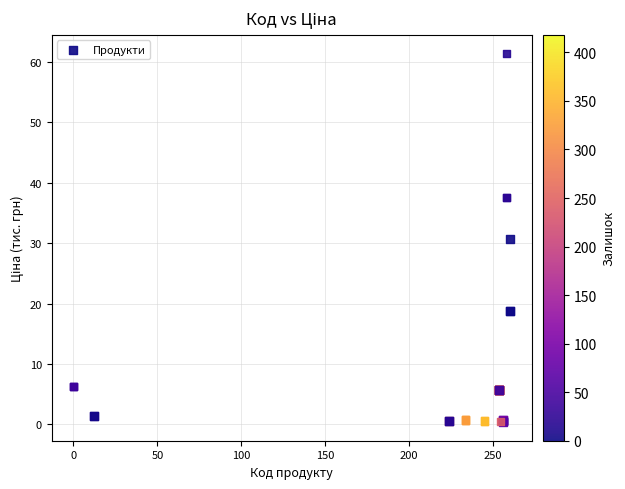

What Y value in the scatter plot is closest to 30?

30.7